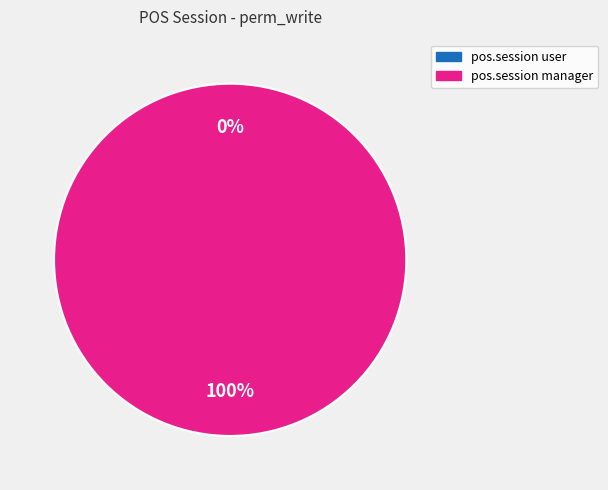

Rank the categories by value from highest to lowest.

pos.session manager, pos.session user